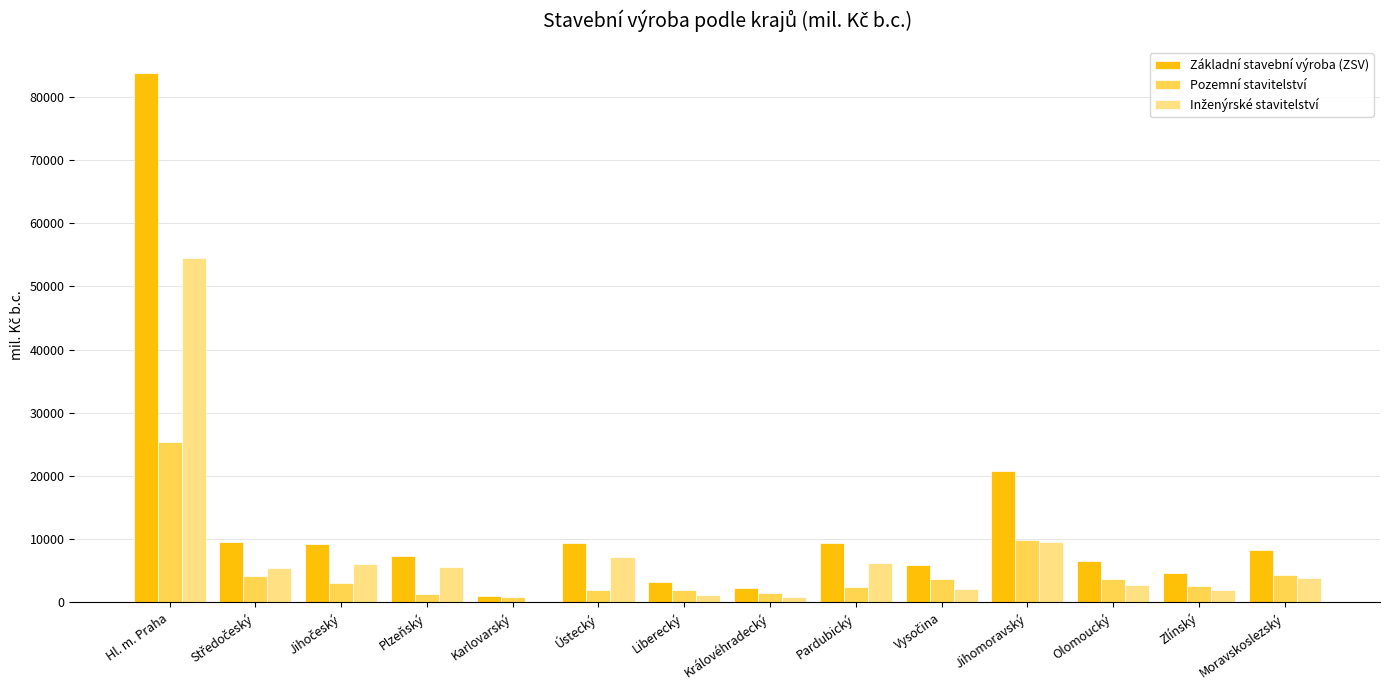

Which category has the highest value in the Základní stavební výroba (ZSV) series?

Hl. m. Praha